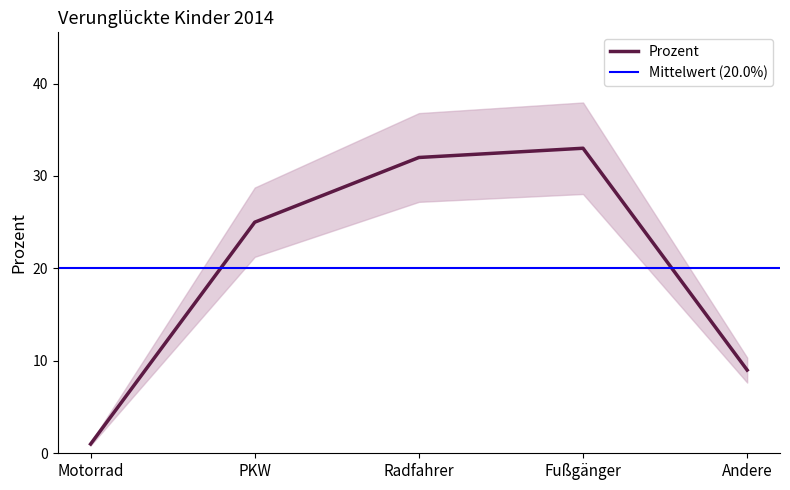

Rank the categories by value from lowest to highest.

Motorrad, Andere, PKW, Radfahrer, Fußgänger